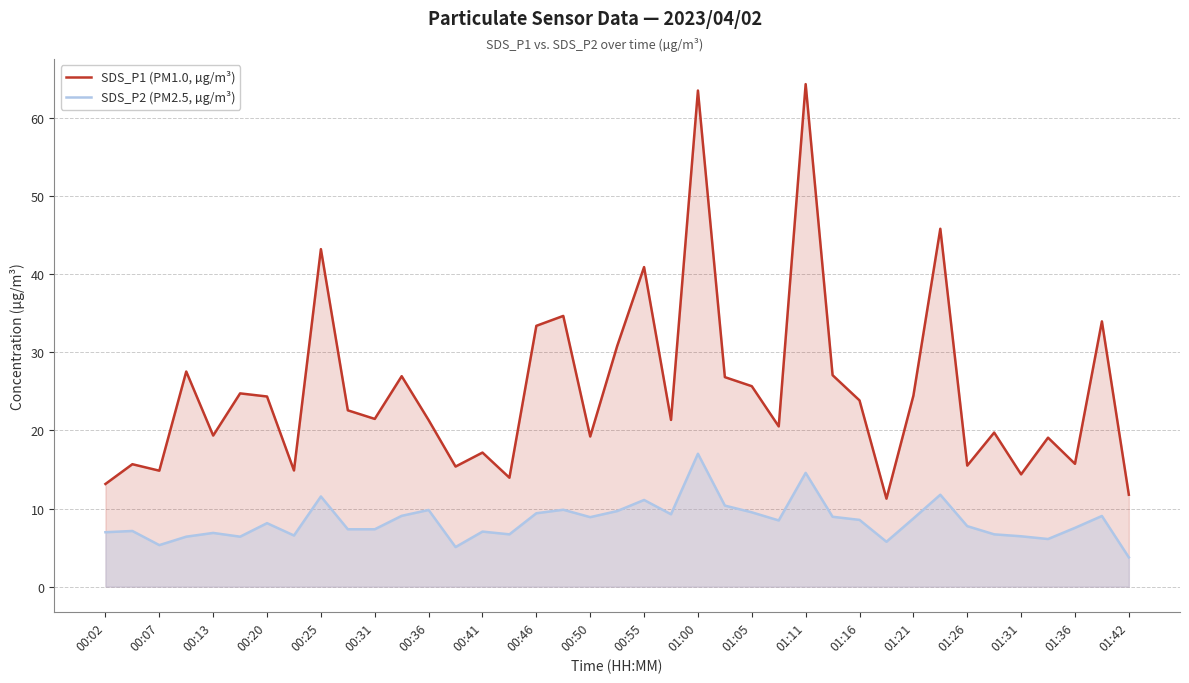

True or false: SDS_P1 (PM1.0, µg/m³) and SDS_P2 (PM2.5, µg/m³) intersect in this chart.

False